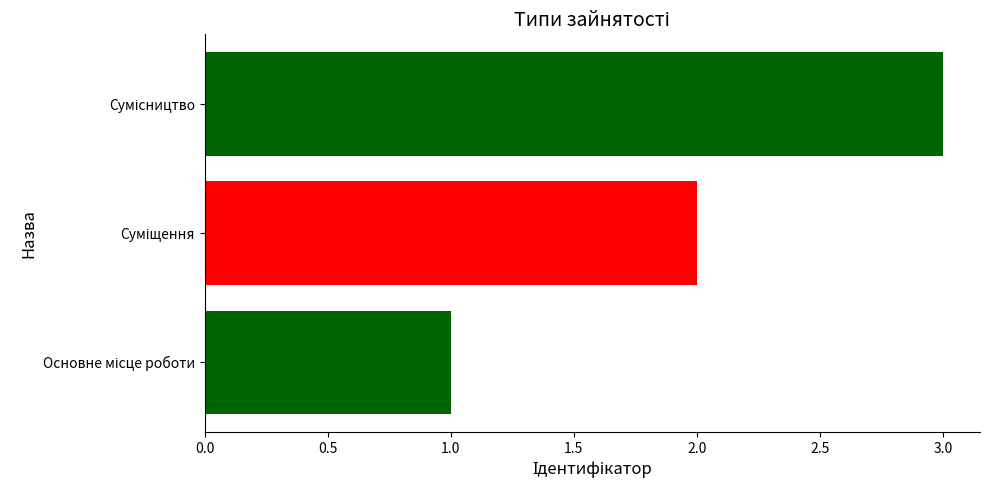

What is the sum of all values?

6